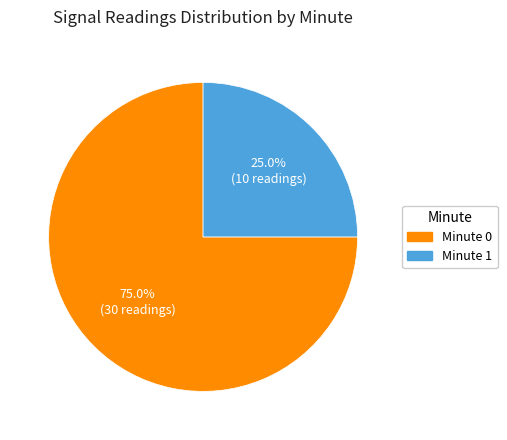

Does any single category account for the majority?

Yes